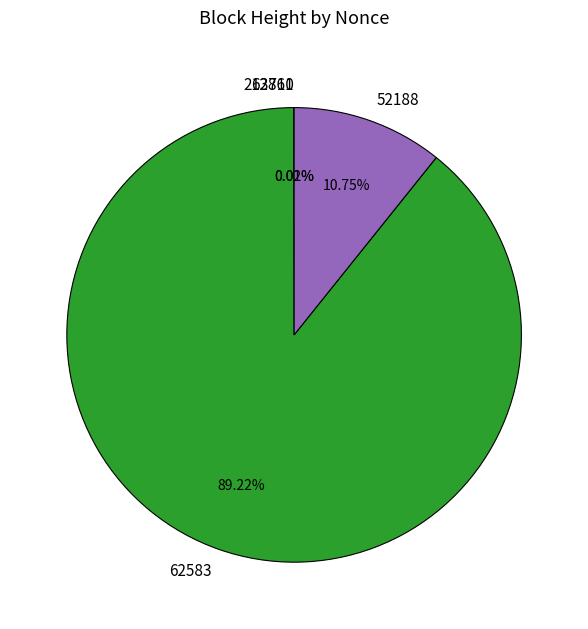

To the nearest percent, what is the difference between the largest and smallest slice percentages?

89%